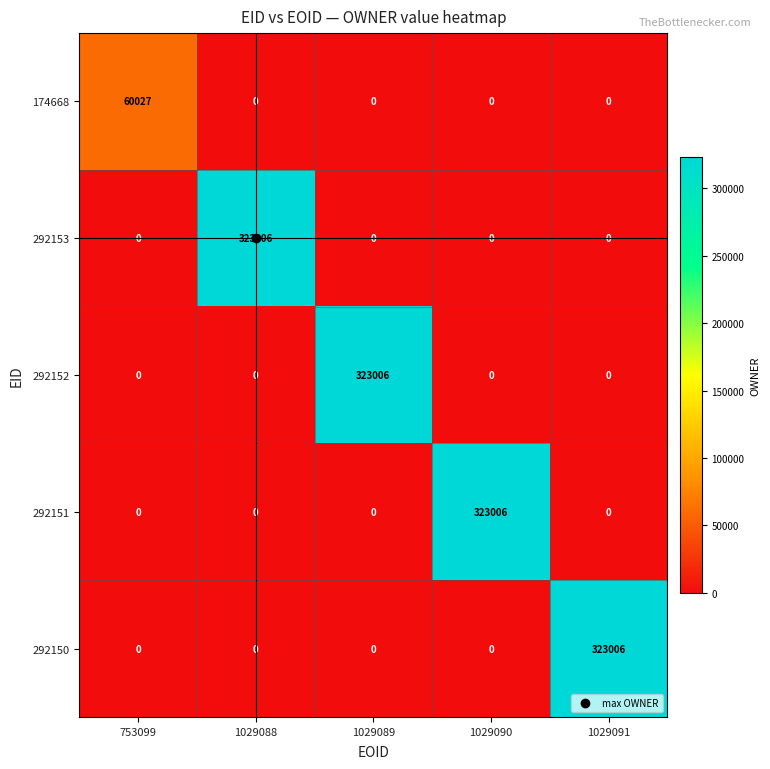

At how many categories does at least one series exceed 37014?

5